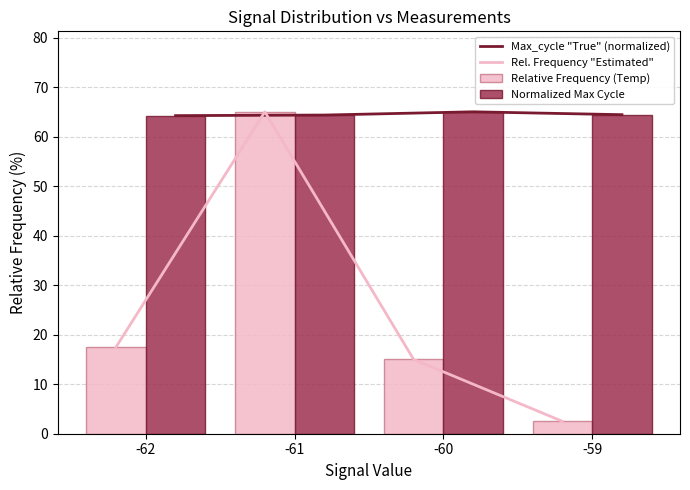

How many groups of bars are there?

4